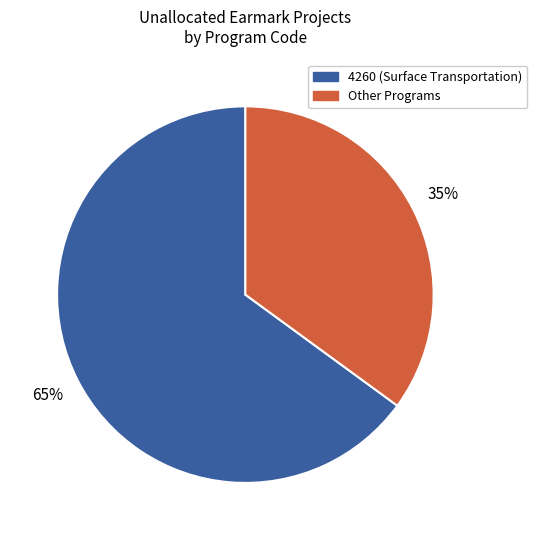

Is there a majority slice in this chart?

Yes